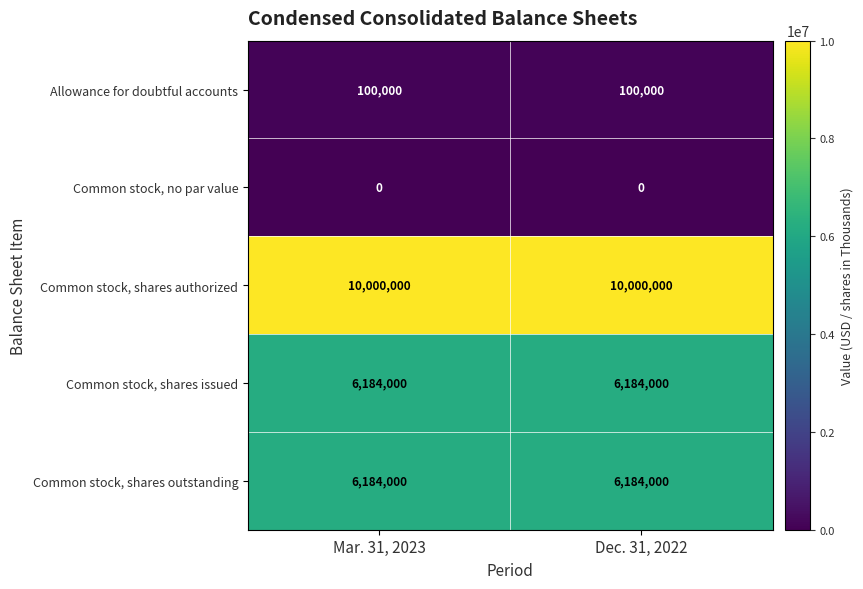

What is the minimum value for Common stock, shares authorized?

10000000